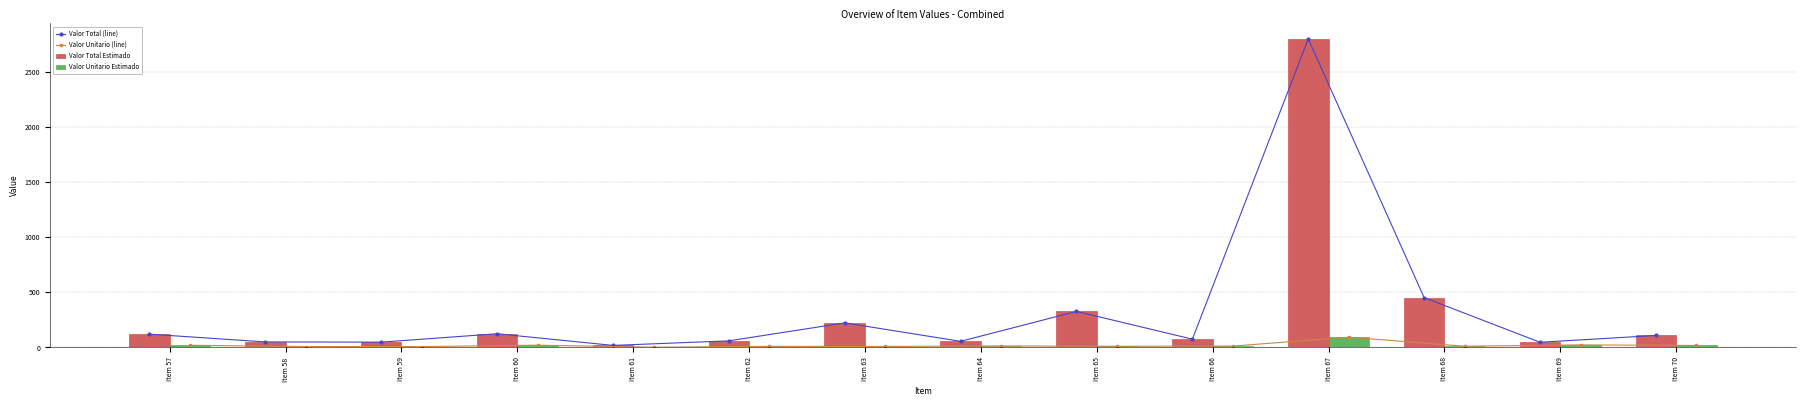

What is the minimum value shown in the chart?

2.3